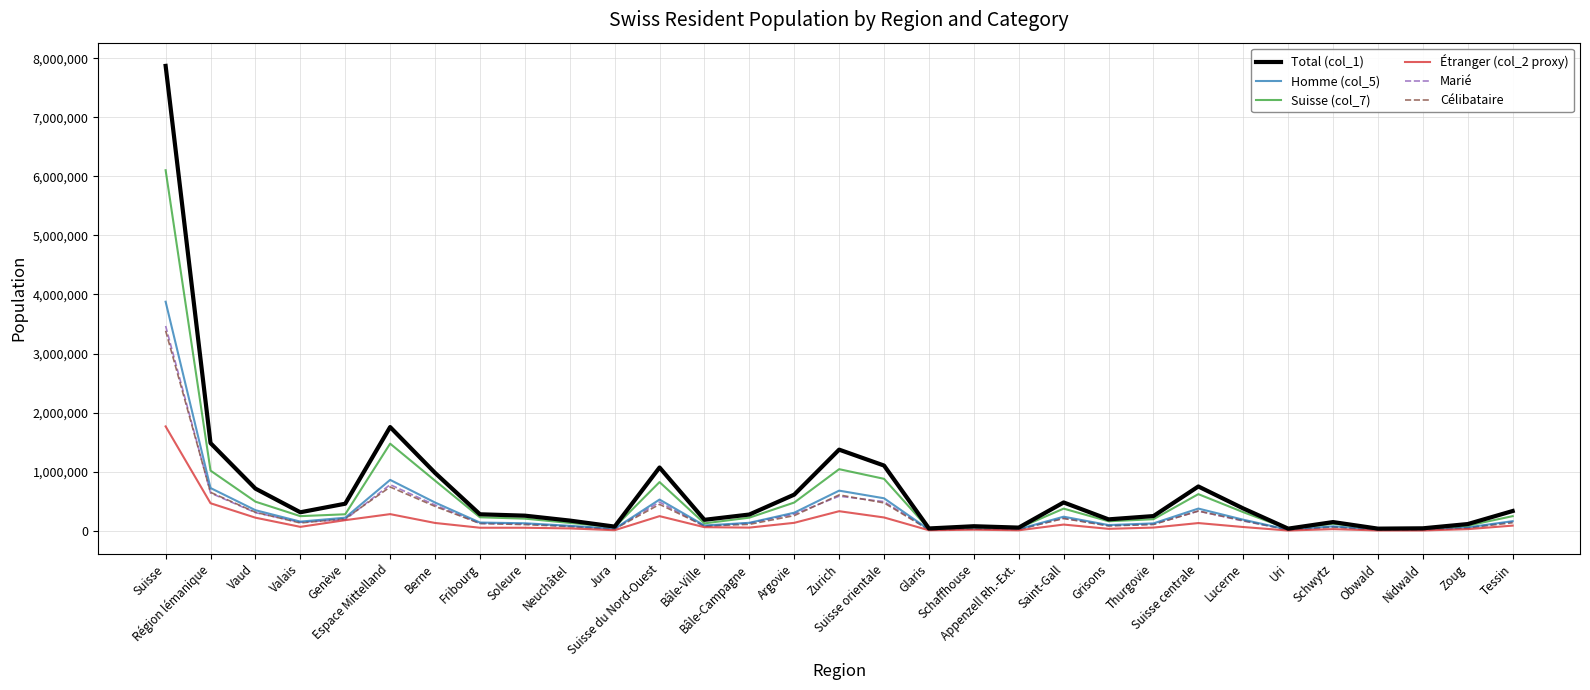

What is the average value of the Étranger (col_2 proxy) series?

157408